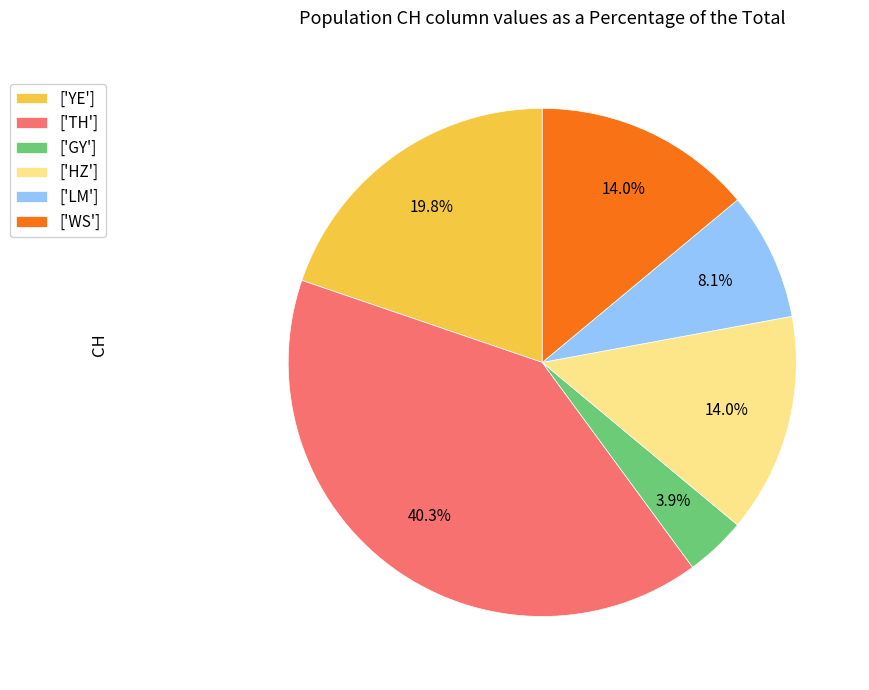

Does any single category account for the majority?

No